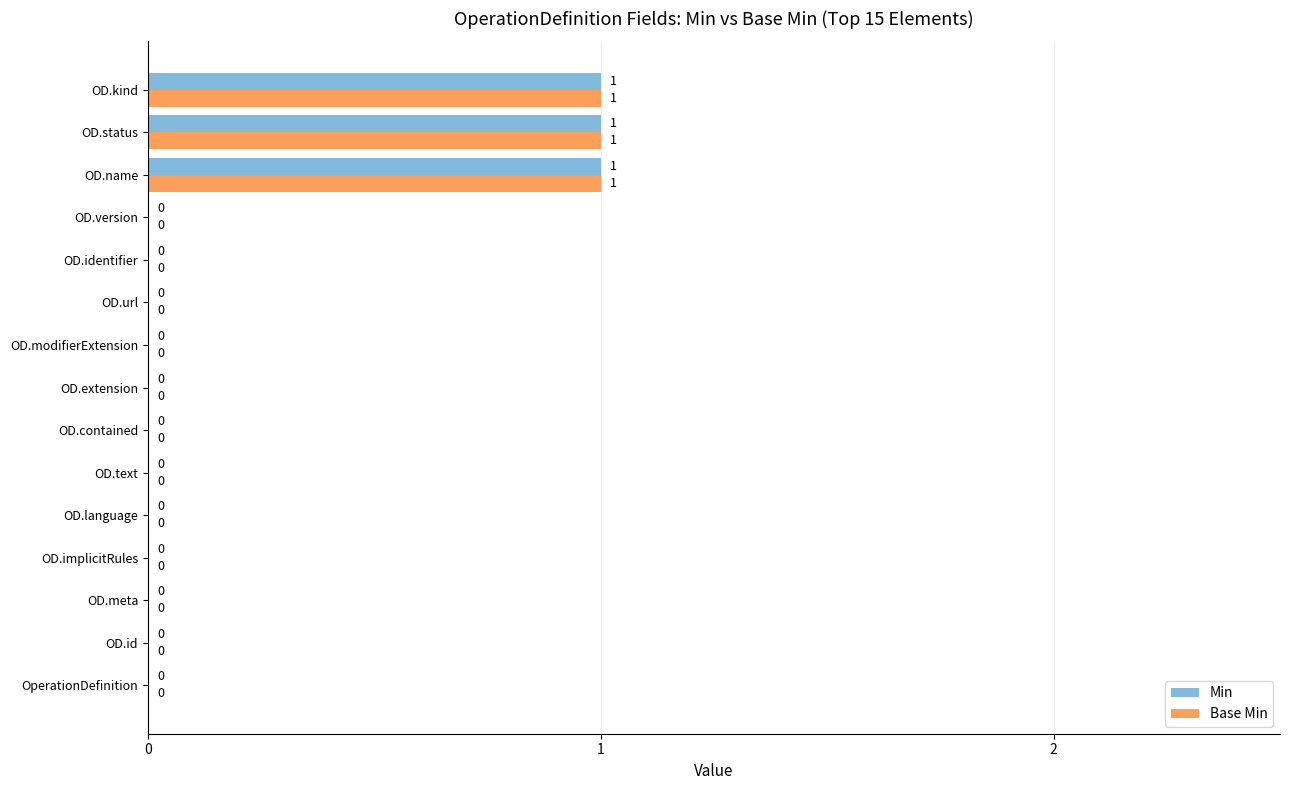

What is the maximum value for Min?

1